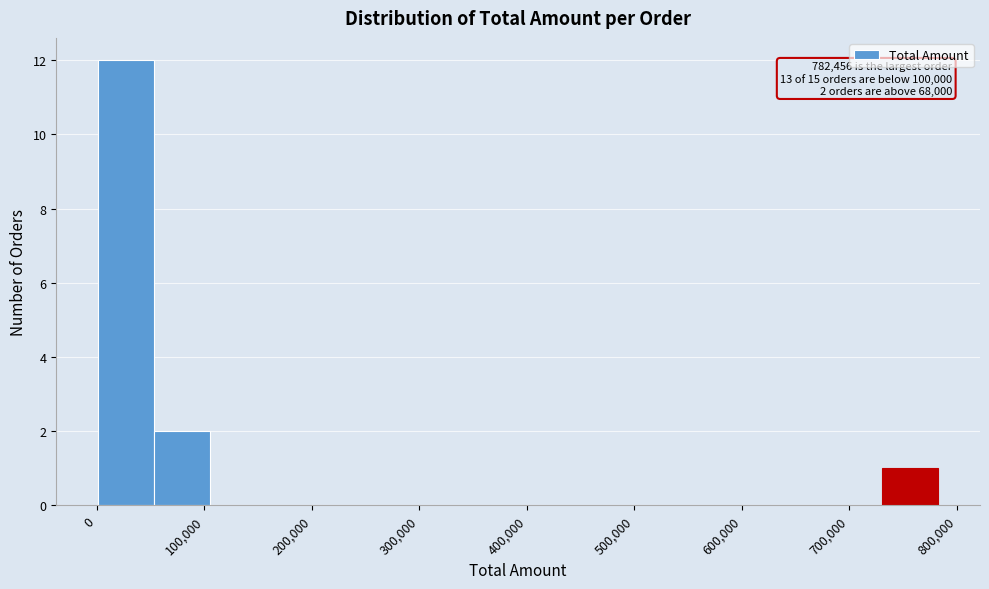

Over which range of the x-axis is the bar tallest?

0 to 50000